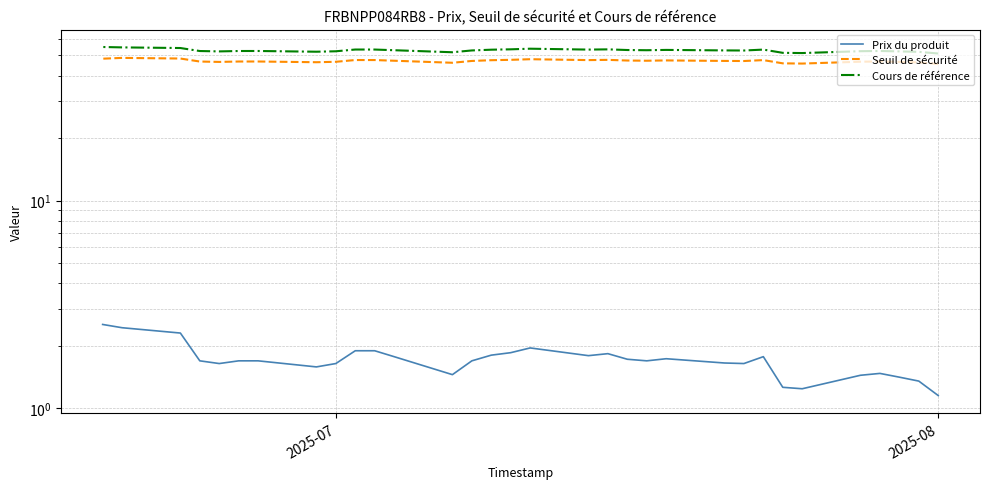

What is the greatest value displayed?

54.9